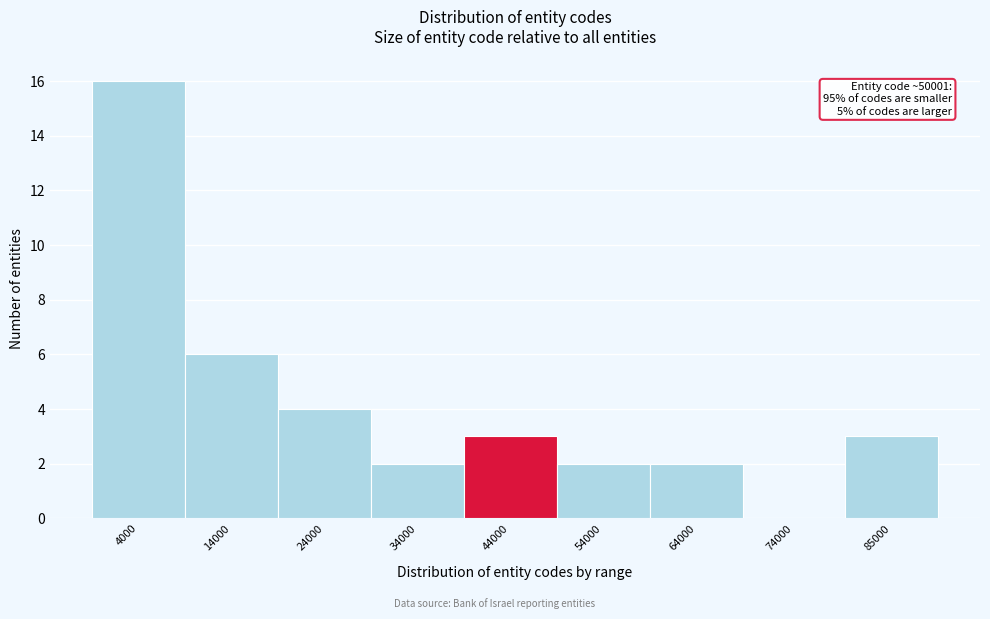

Reading left to right, extract all data points from this chart.

4000=16	14000=6	24000=4	34000=2	44000=3	54000=2	64000=2	74000=0	85000=3